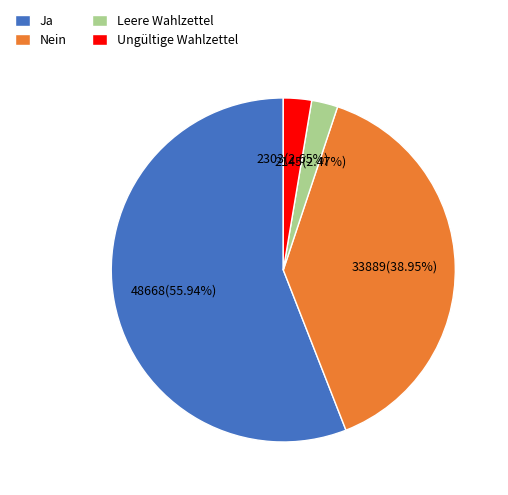

What percentage is the Nein slice, to the nearest percent?

39%